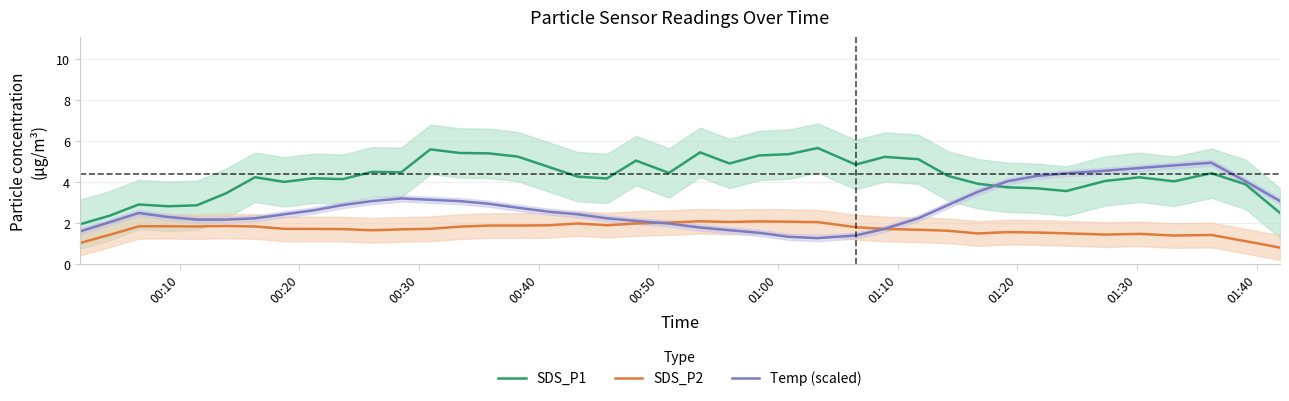

True or false: SDS_P2 and SDS_P1 intersect in this chart.

False